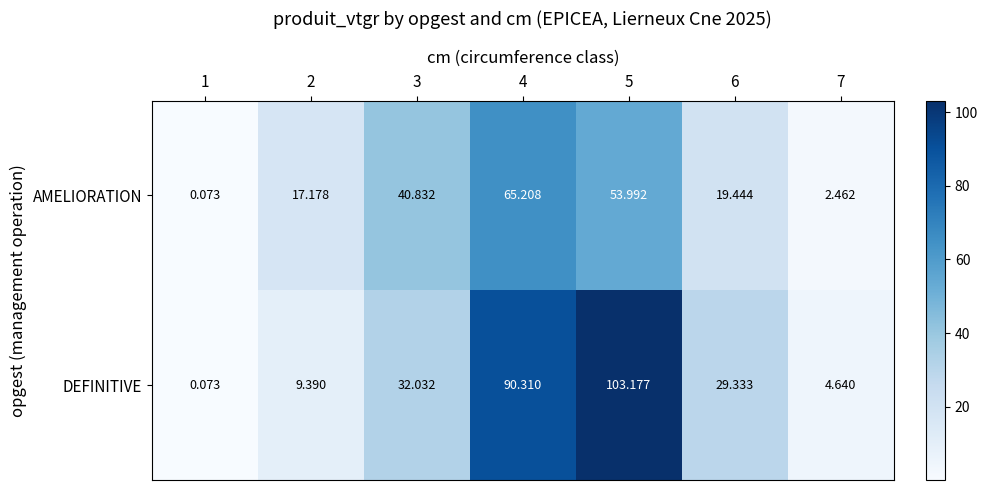

Rank the series by their maximum value, from lowest to highest.

AMELIORATION, DEFINITIVE